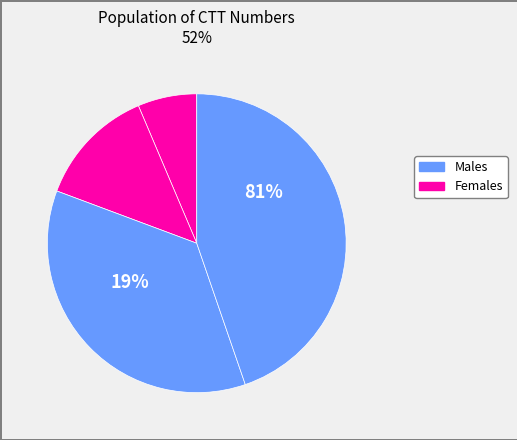

To the nearest percent, what is the average slice percentage?

25%